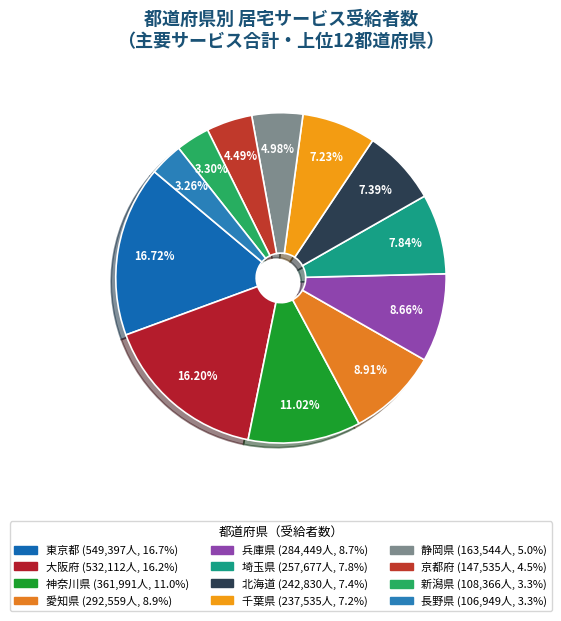

Count the number of slices in the pie.

12